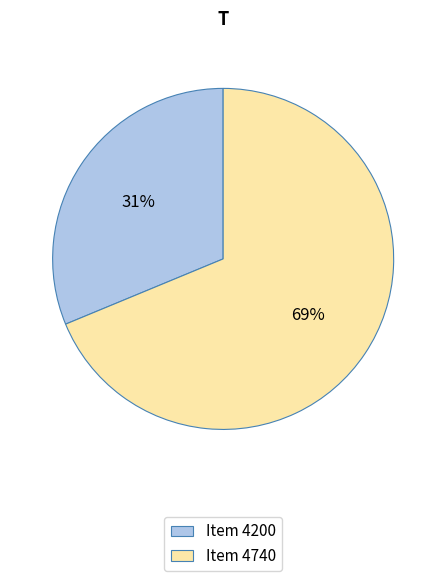

Is it true that Item 4200 is 25% of the pie?

False